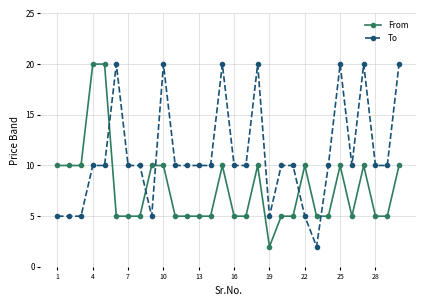

True or false: From and To intersect in this chart.

True